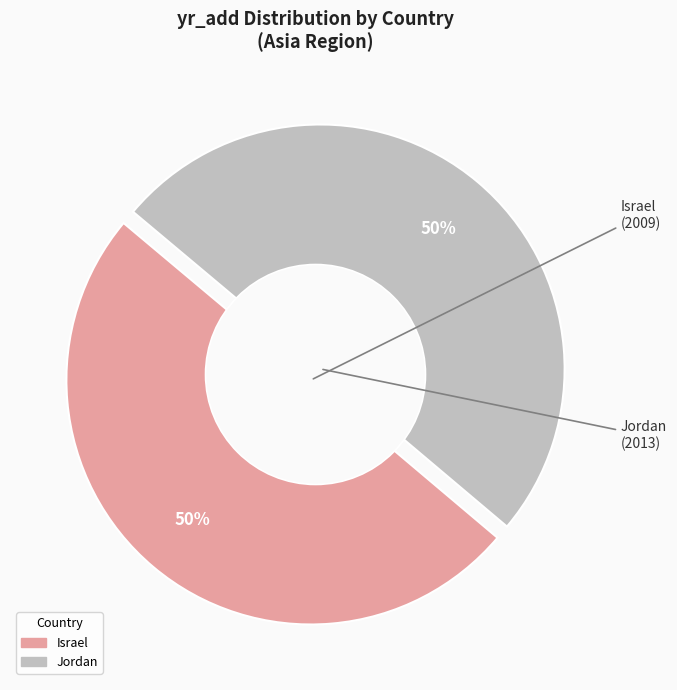

Which category has the biggest portion of the pie?

Jordan